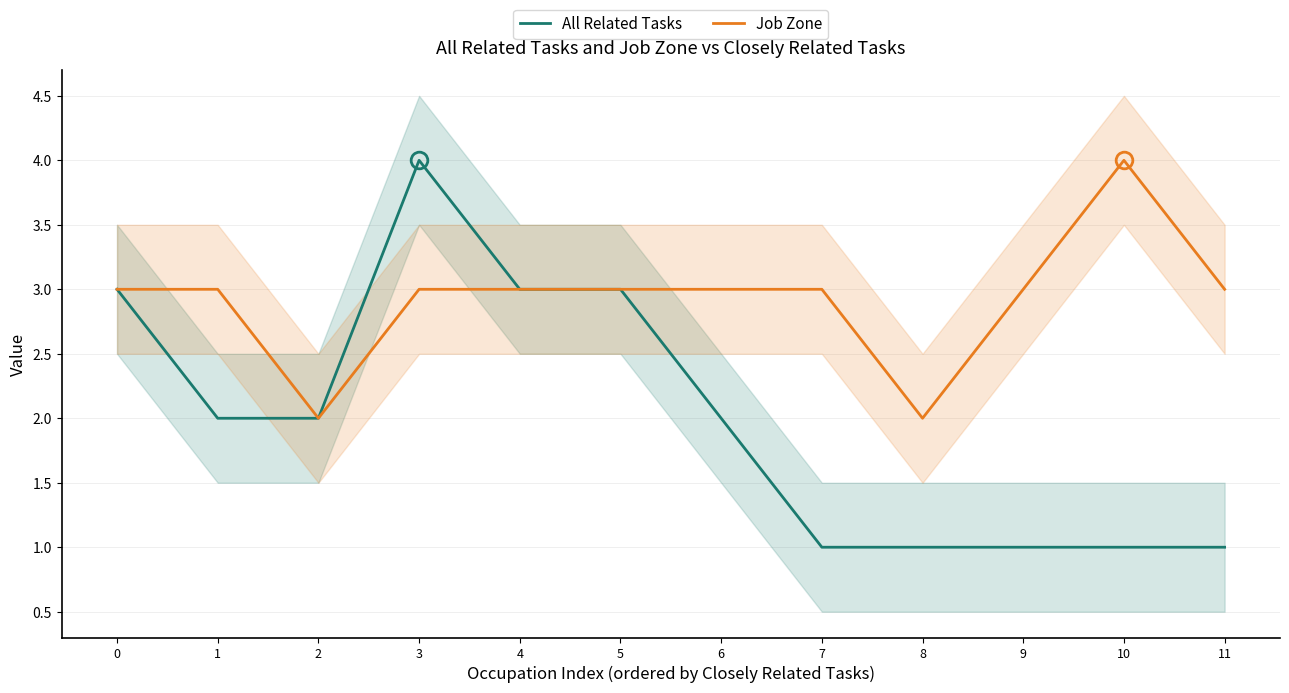

Is the value of Job Zone at 10 greater than the value of All Related Tasks at 9?

Yes